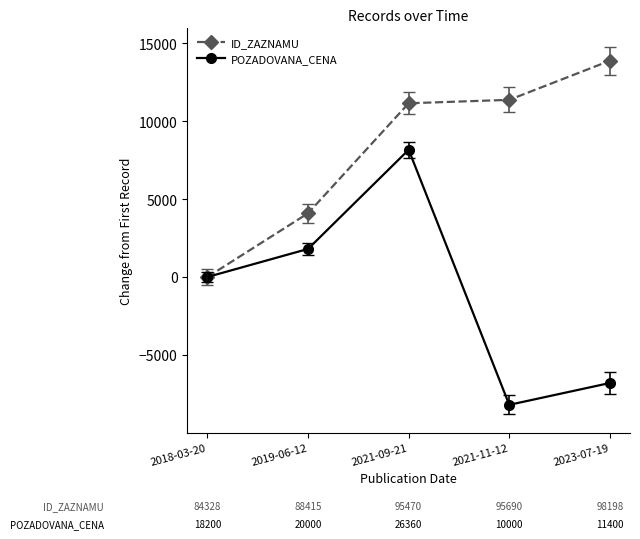

True or false: POZADOVANA_CENA has more than 1 points higher than both neighbors.

False